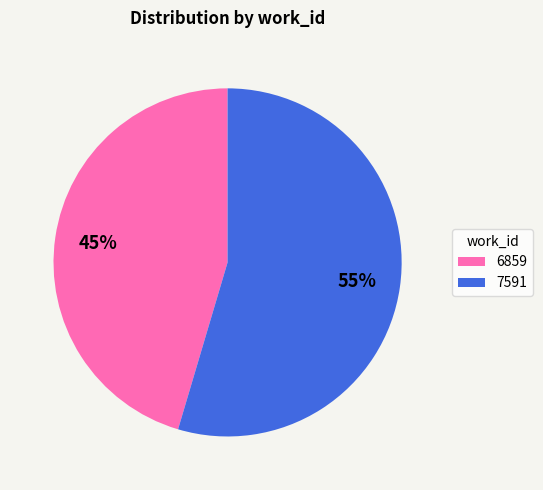

Is it true that 7591 is 55% of the pie?

True